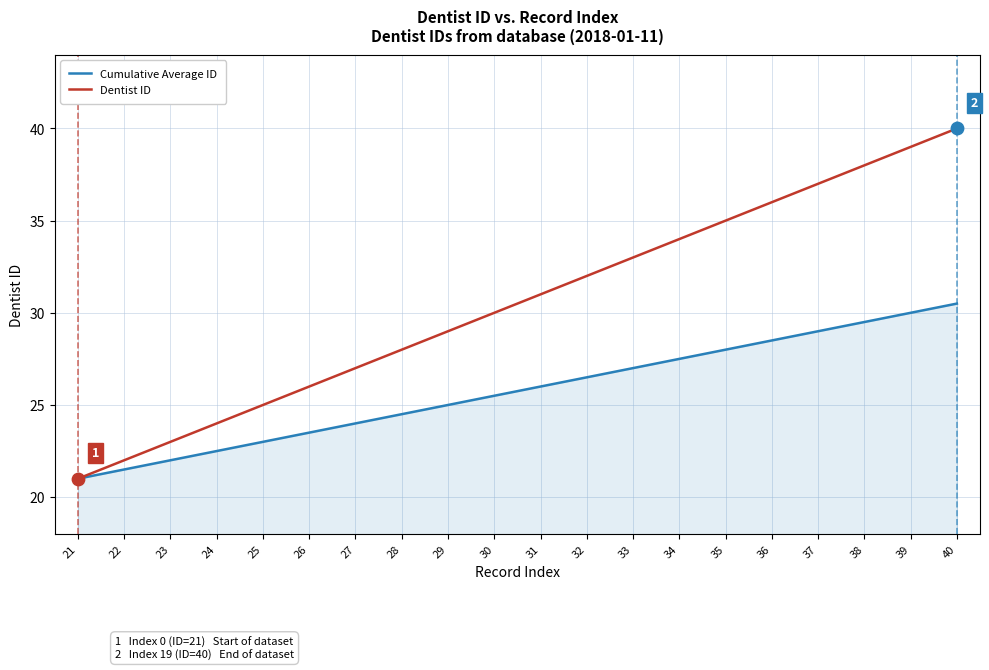

Is the value of Cumulative Average ID at 26 greater than the value of Dentist ID at 21?

Yes